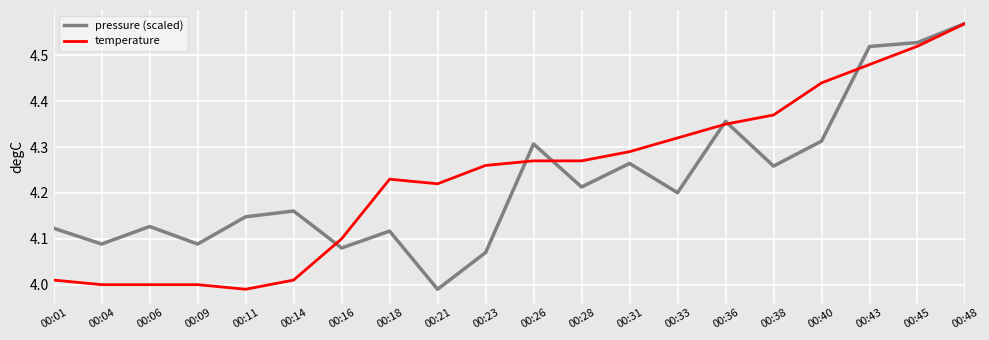

At 00:01, list the series in order from largest to smallest.

pressure (scaled), temperature